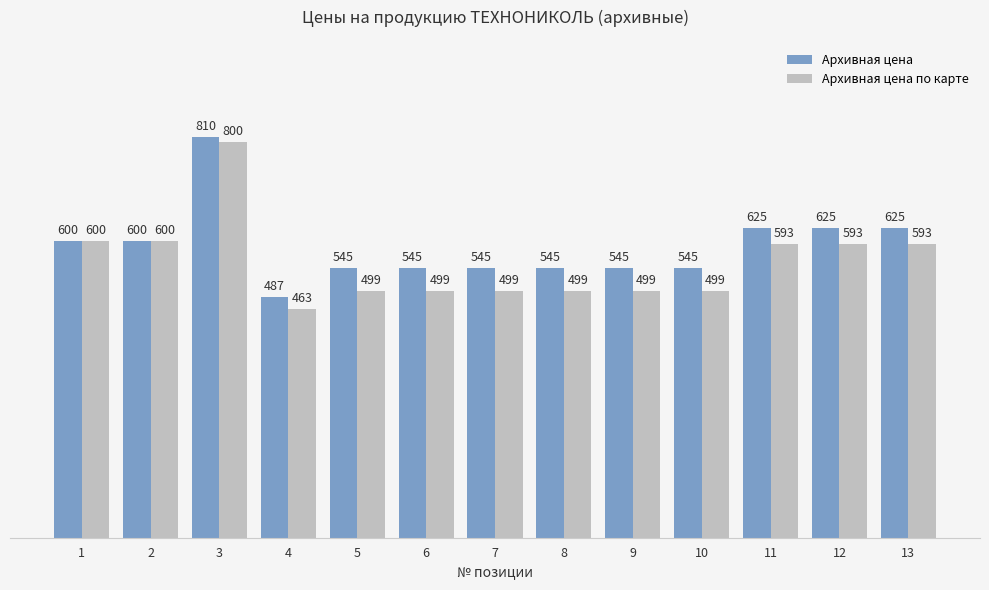

The value of Архивная цена по карте at 6 is 499. True or false?

True